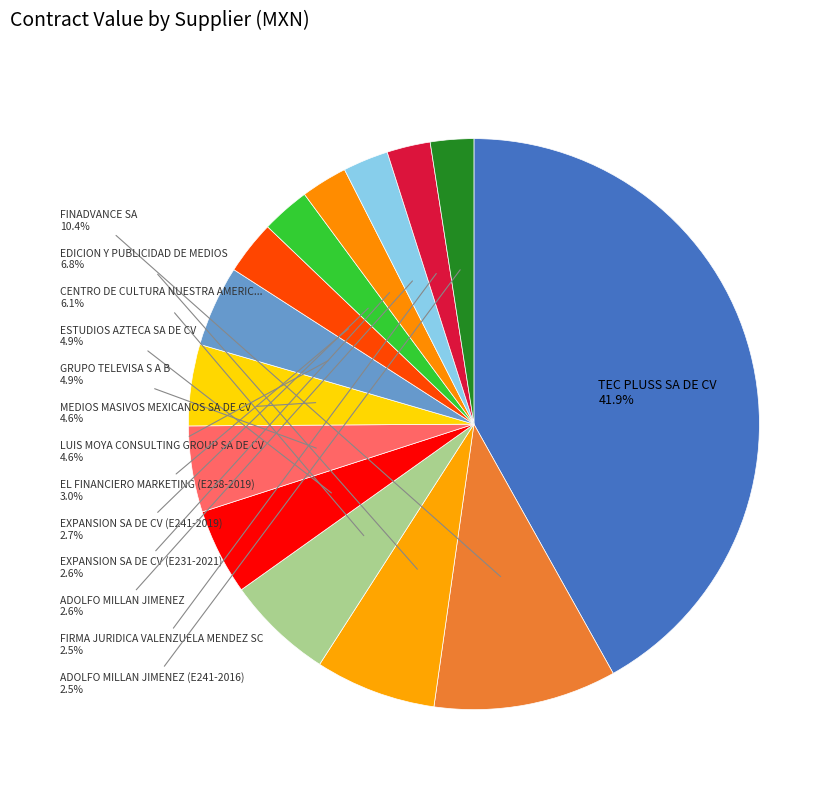

How many slices are in this pie chart?

14